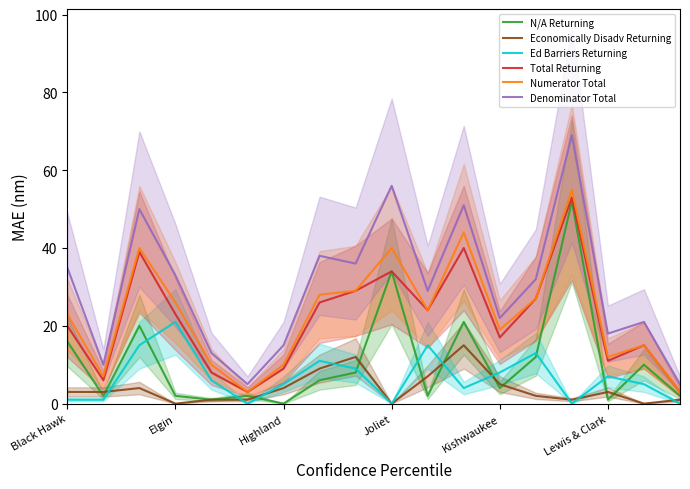

How many interior local peaks does the Numerator Total series have?

5